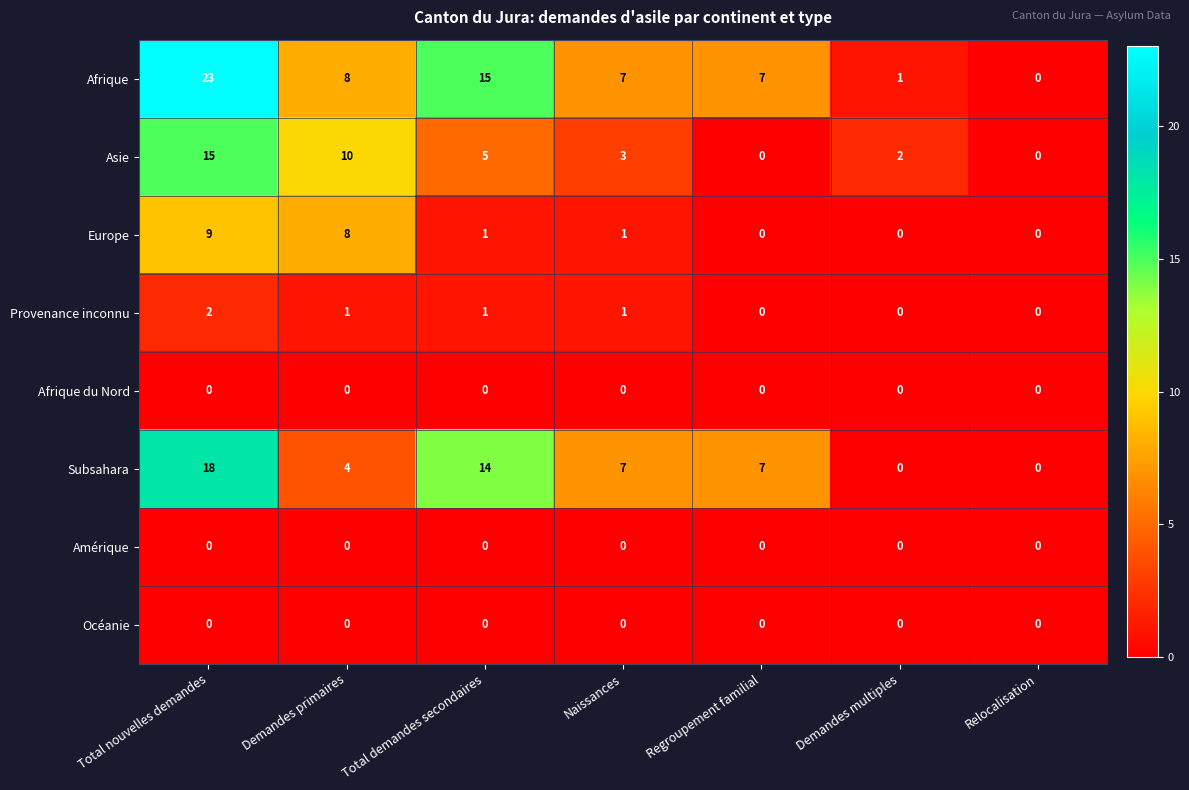

Which series has the widest spread of values?

Afrique